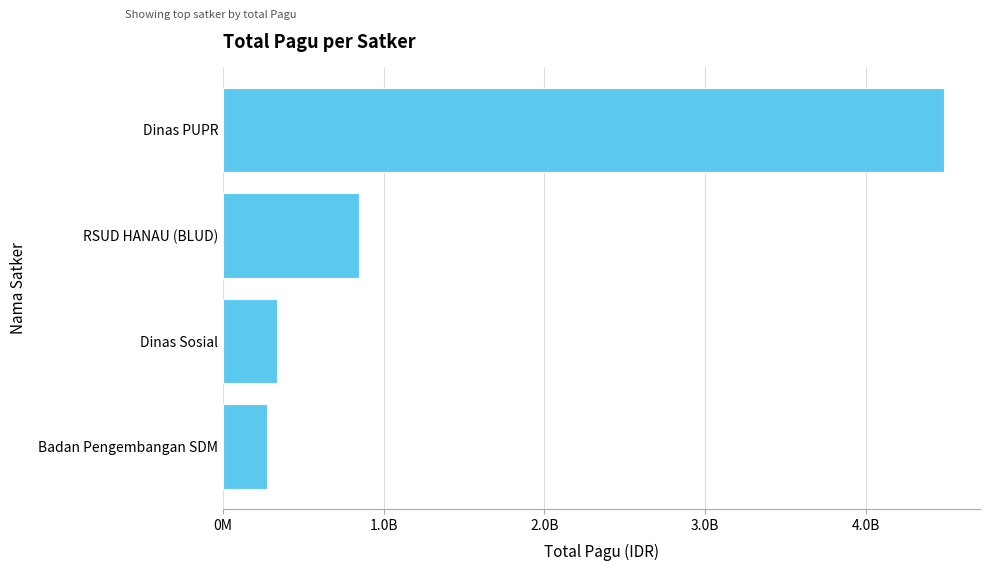

Does the chart contain stacked bars?

No